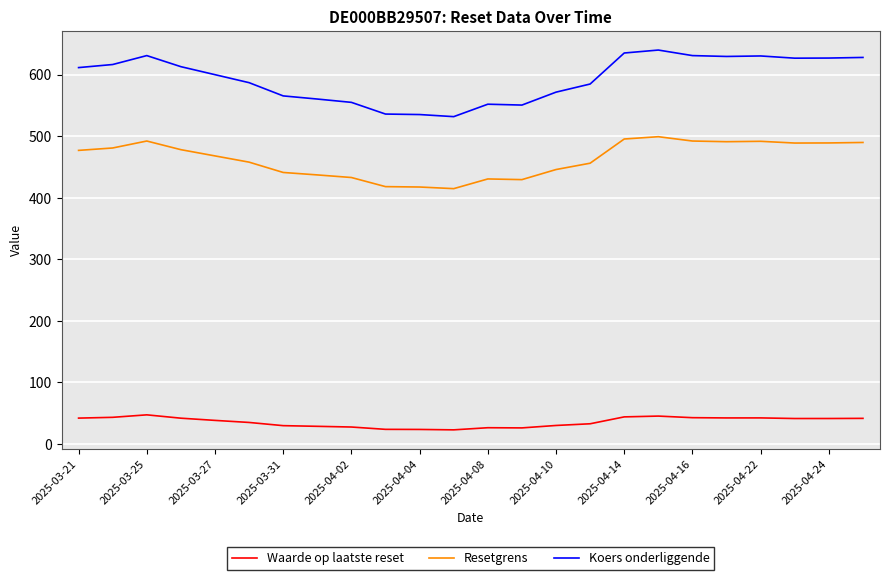

What is the difference between the maximum and minimum values in the Koers onderliggende series?

108.2